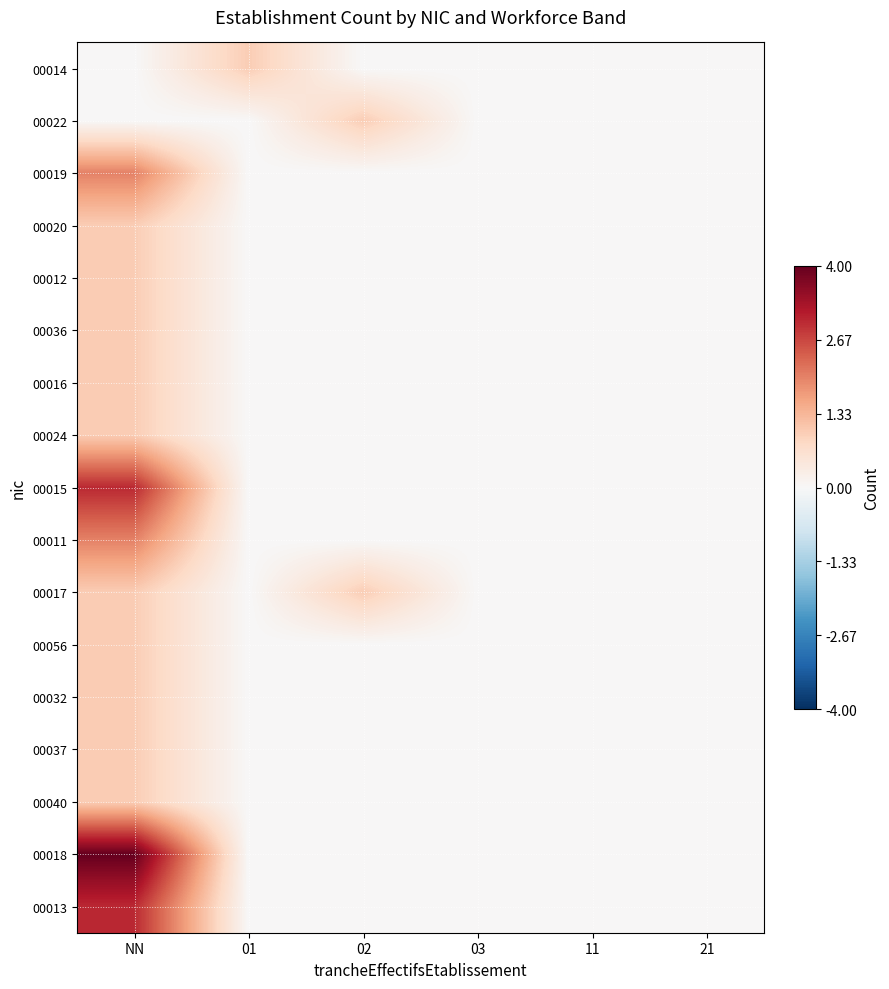

Reading left to right, what are all the values shown in this chart?

00014: NN=0	01=1	02=0	03=0	11=0	21=0
00022: NN=0	01=0	02=1	03=0	11=0	21=0
00019: NN=2	01=0	02=0	03=0	11=0	21=0
00020: NN=1	01=0	02=0	03=0	11=0	21=0
00012: NN=1	01=0	02=0	03=0	11=0	21=0
00036: NN=1	01=0	02=0	03=0	11=0	21=0
00016: NN=1	01=0	02=0	03=0	11=0	21=0
00024: NN=1	01=0	02=0	03=0	11=0	21=0
00015: NN=3	01=0	02=0	03=0	11=0	21=0
00011: NN=2	01=0	02=0	03=0	11=0	21=0
00017: NN=1	01=0	02=1	03=0	11=0	21=0
00056: NN=1	01=0	02=0	03=0	11=0	21=0
00032: NN=1	01=0	02=0	03=0	11=0	21=0
00037: NN=1	01=0	02=0	03=0	11=0	21=0
00040: NN=1	01=0	02=0	03=0	11=0	21=0
00018: NN=4	01=0	02=0	03=0	11=0	21=0
00013: NN=3	01=0	02=0	03=0	11=0	21=0